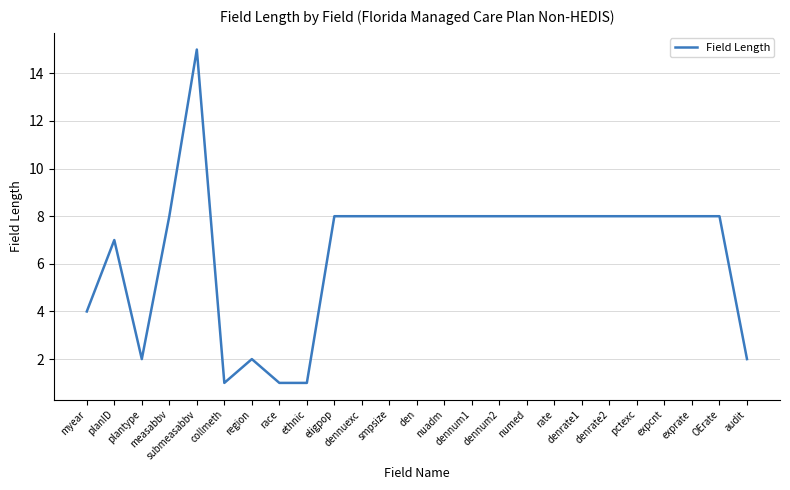

Does the chart display data point markers on the line(s)?

No